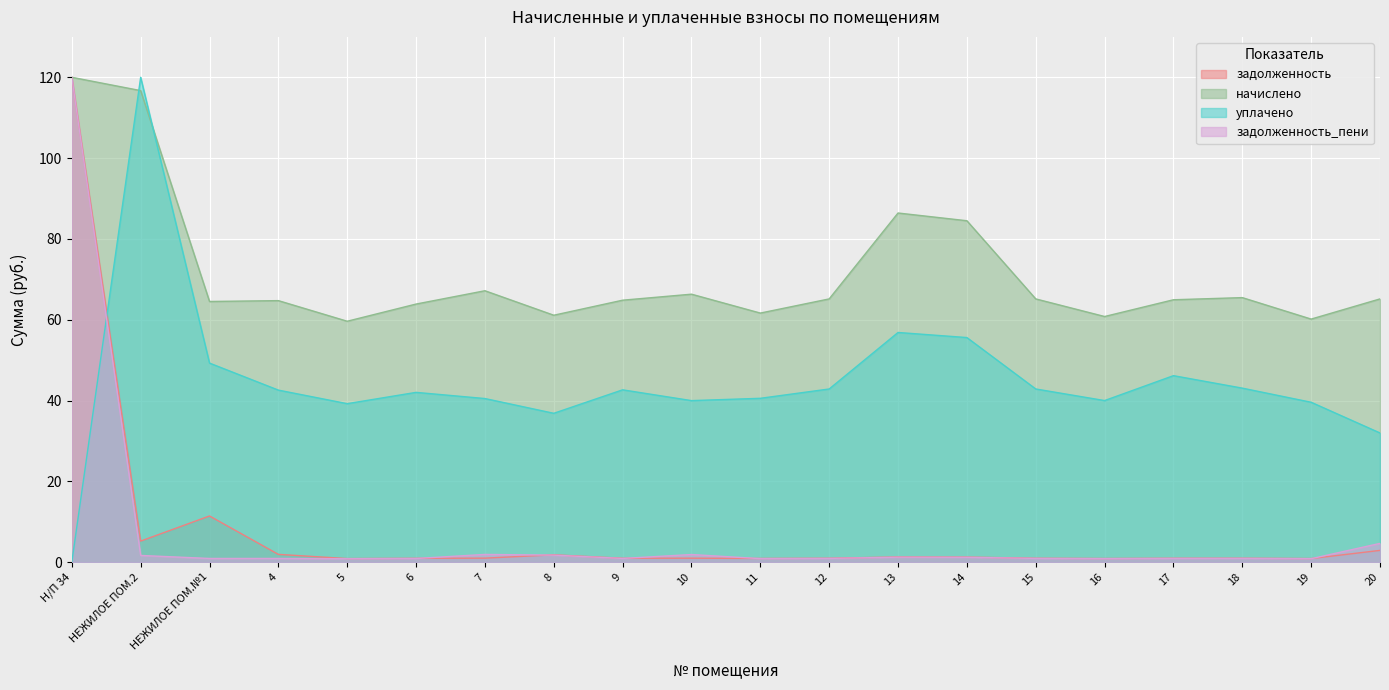

Count the number of categories in the chart.

20